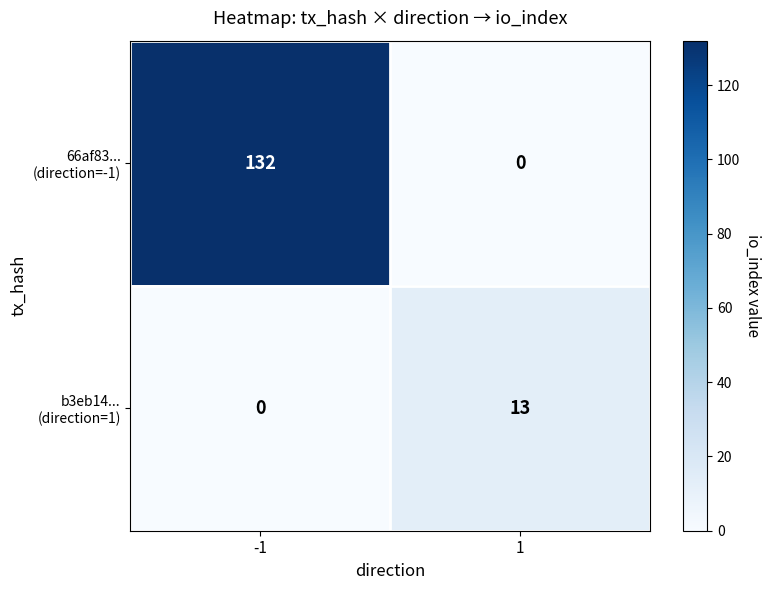

What is the total value across all series at -1?

132